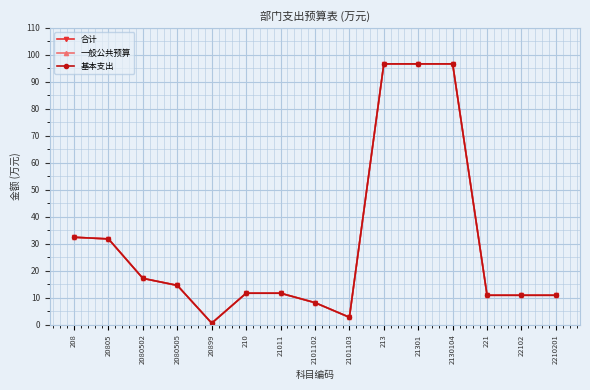

What is the sum of the 基本支出 values at 20805 and 221?

42.8